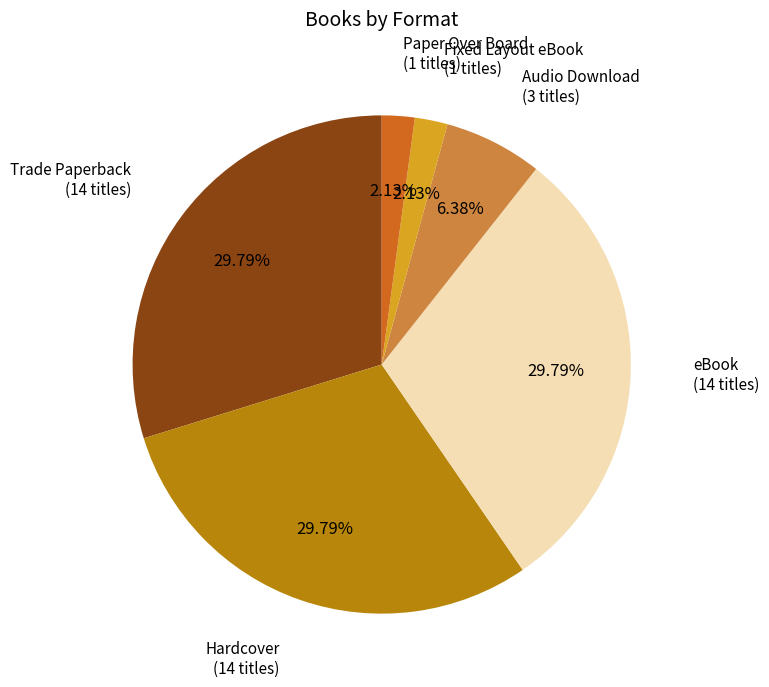

To the nearest percent, what portion does eBook represent?

30%